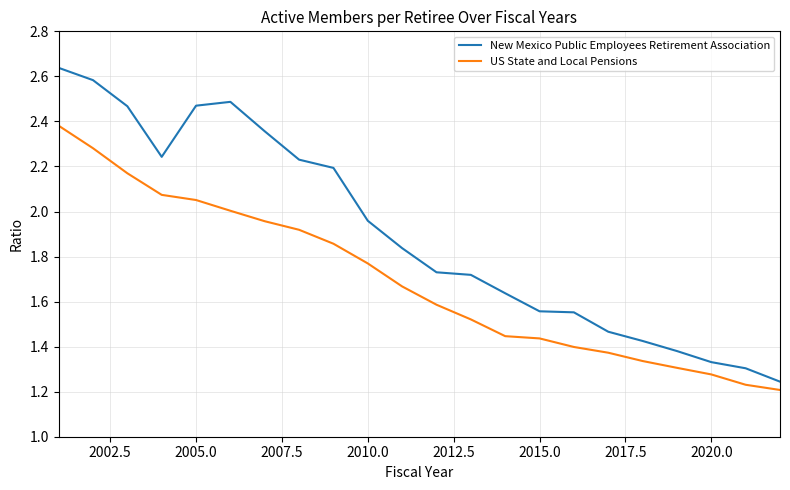

What is the difference between the second highest and second lowest values in the US State and Local Pensions series?

1.1